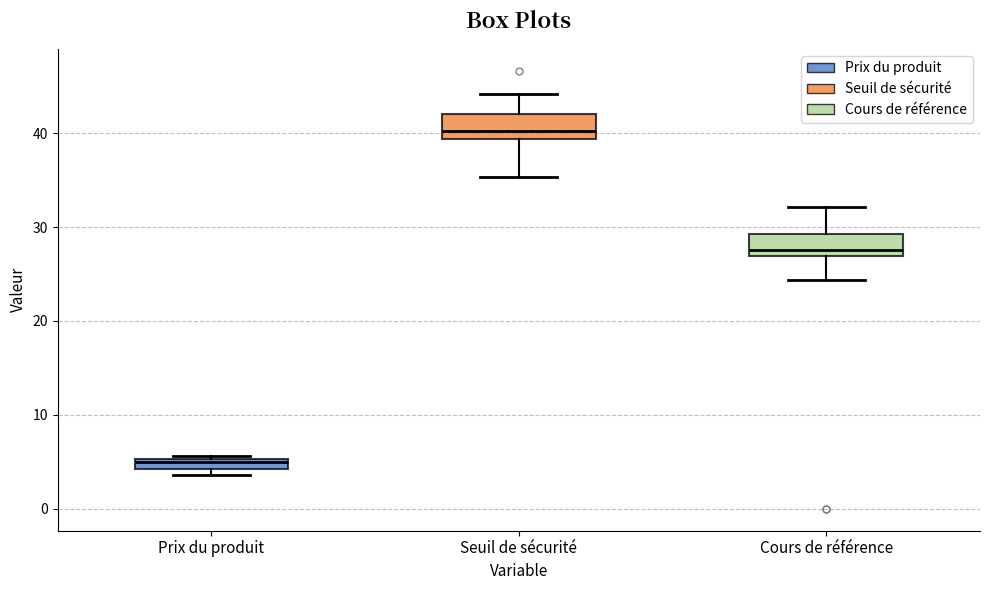

Which box's median line is the highest?

Seuil de sécurité